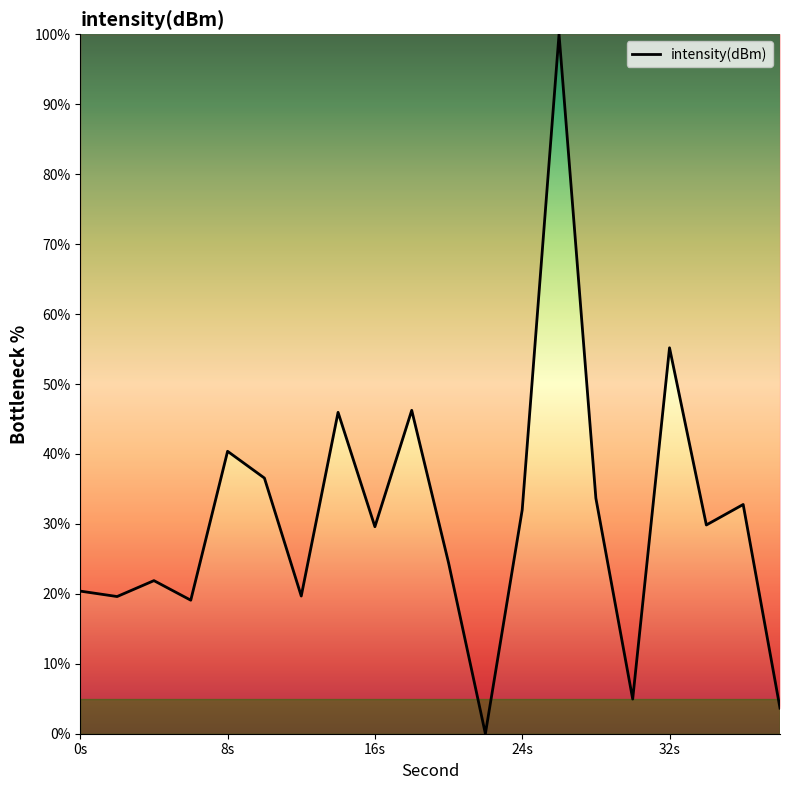

Count the number of categories in the chart.

20